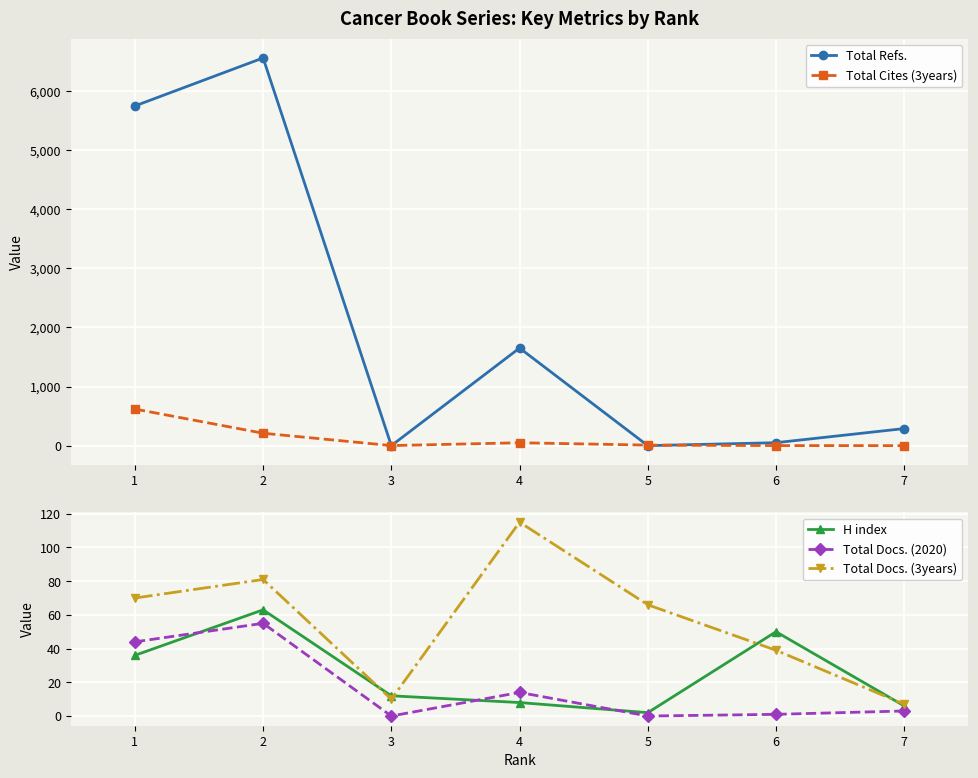

At how many categories does at least one series exceed 4879?

2